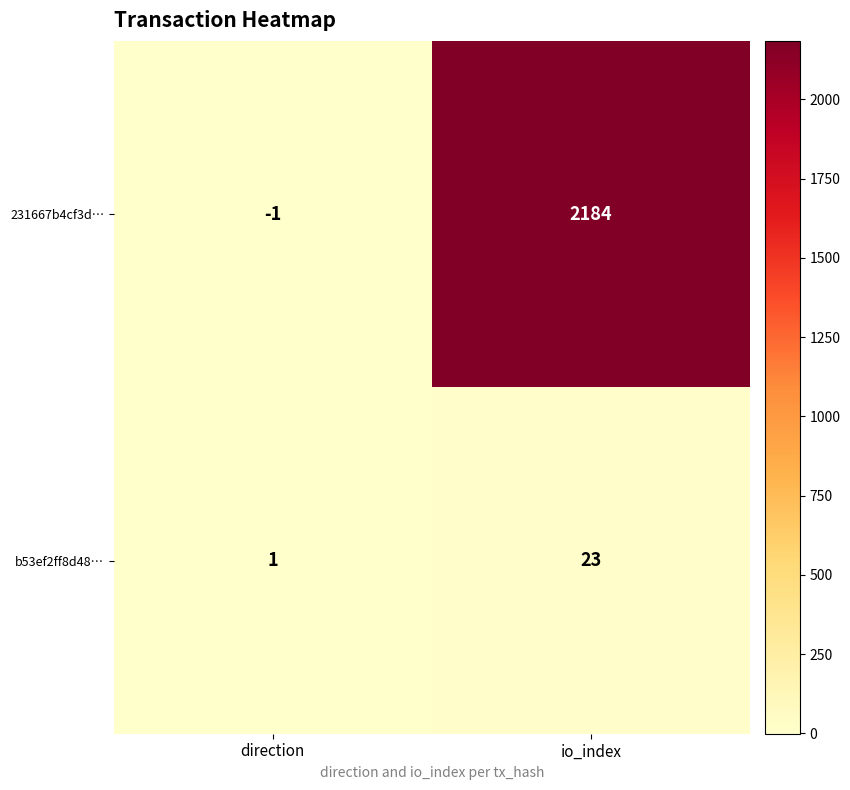

Reading left to right, extract all data points from this chart.

231667b4cf3d…: -1	2184
b53ef2ff8d48…: 1	23